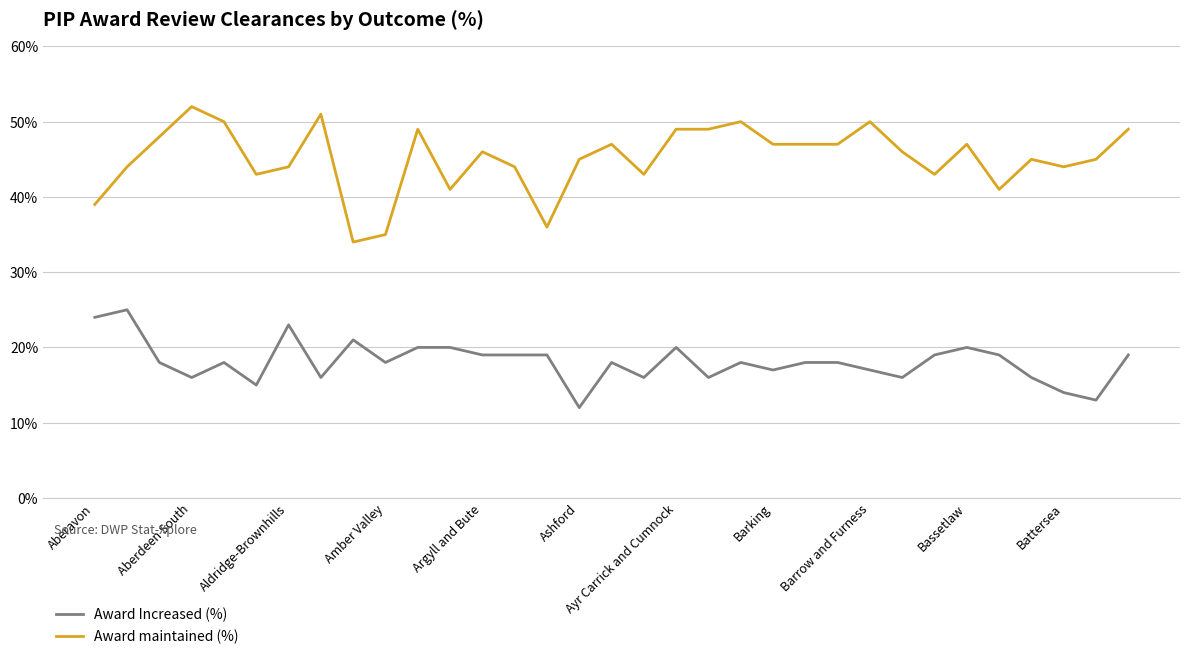

True or false: Award Increased (%) and Award maintained (%) cross at least once.

False